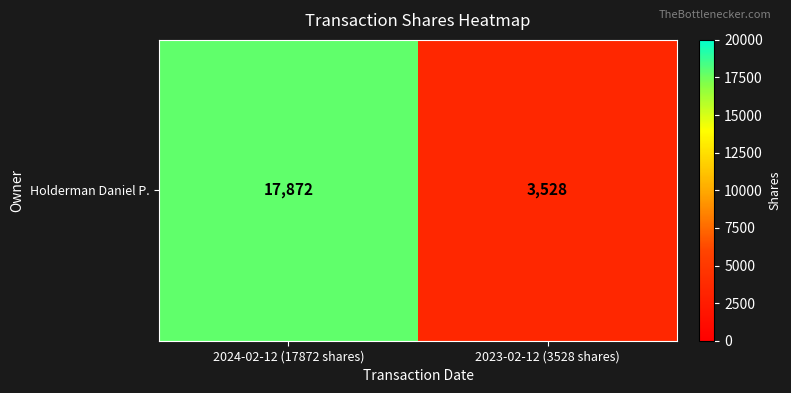

The chart shows a value of 17872 at 2024-02-12 (17872 shares). True or false?

True